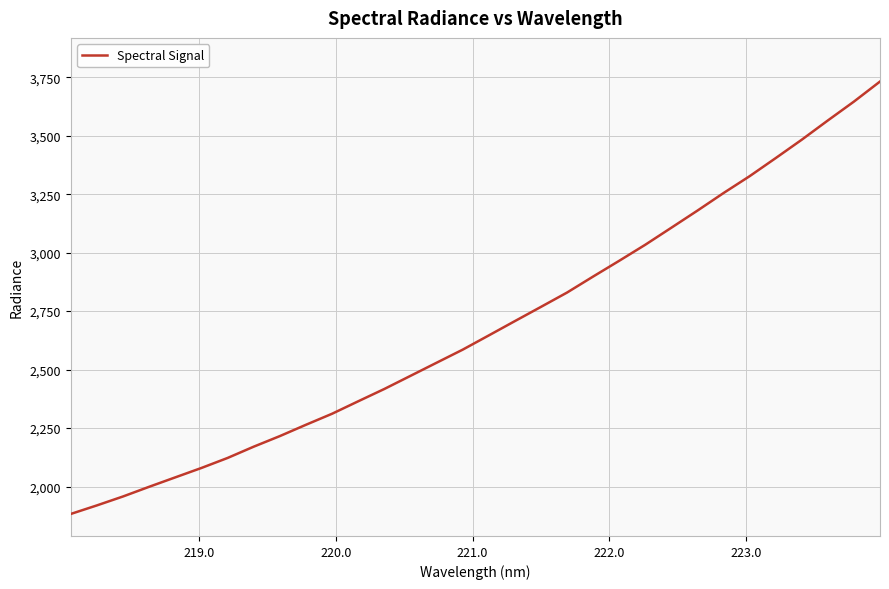

What is the smallest value displayed?

1883.0